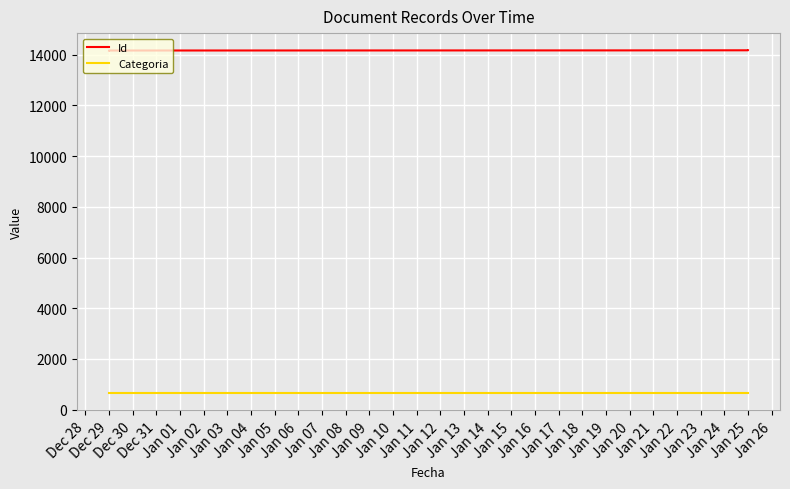

Which series changed the most between Jan 21 and Jan 25?

Id